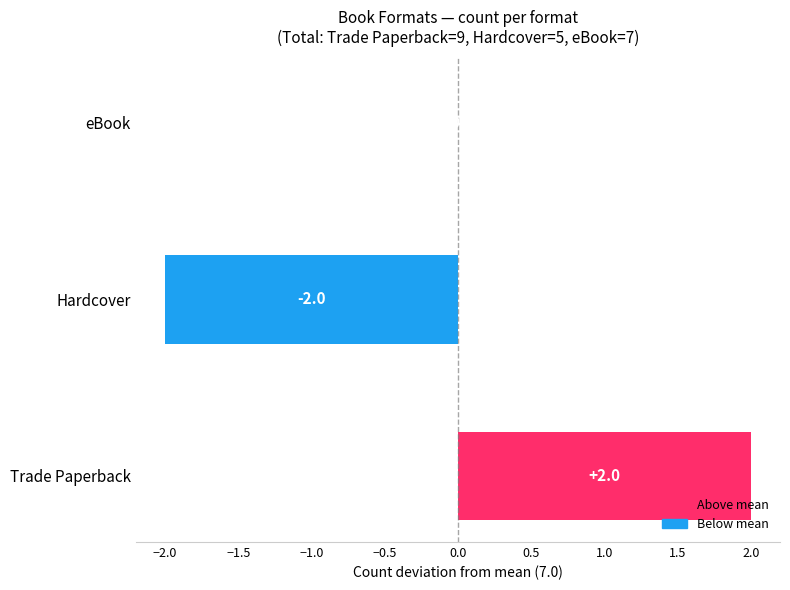

At which category does the chart reach its peak across all series?

Trade Paperback